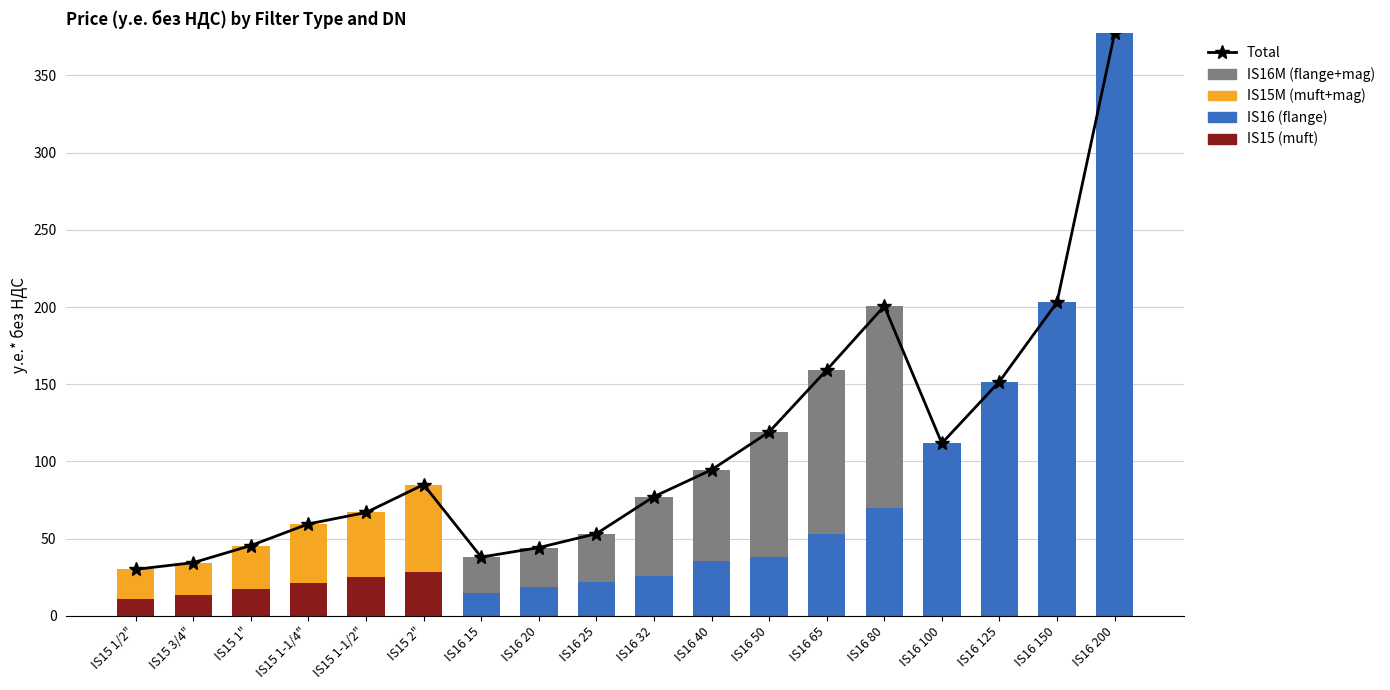

What are all the series names shown in the legend?

Total, IS15 (muft), IS16 (flange), IS15M (muft+mag), IS16M (flange+mag)